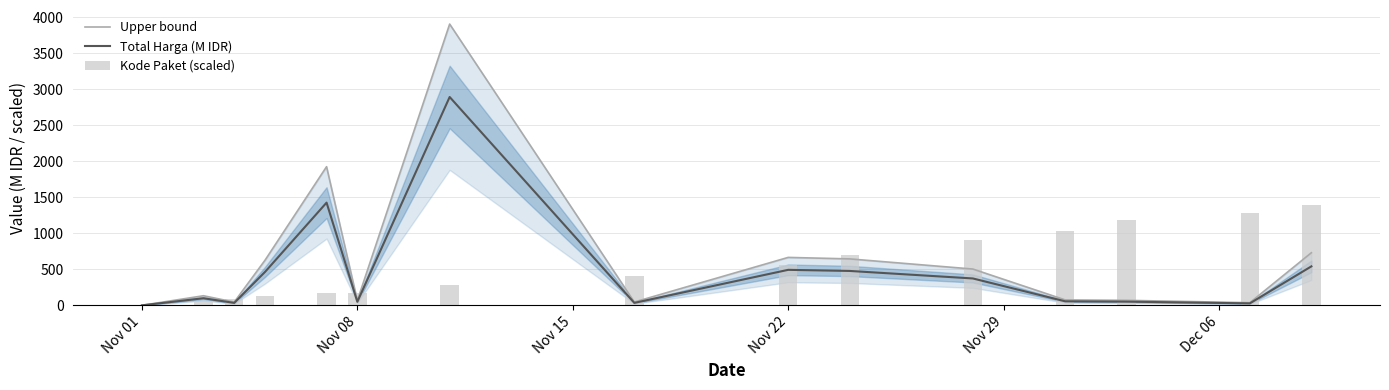

What are all the series names shown in the legend?

Upper bound, Total Harga (M IDR), Kode Paket (scaled)